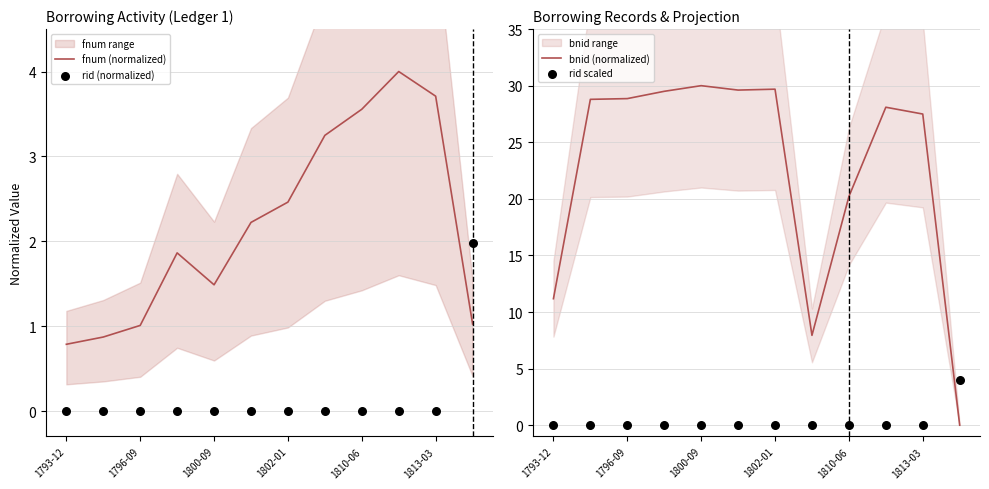

What is the maximum value for fnum (normalized)?

4.0